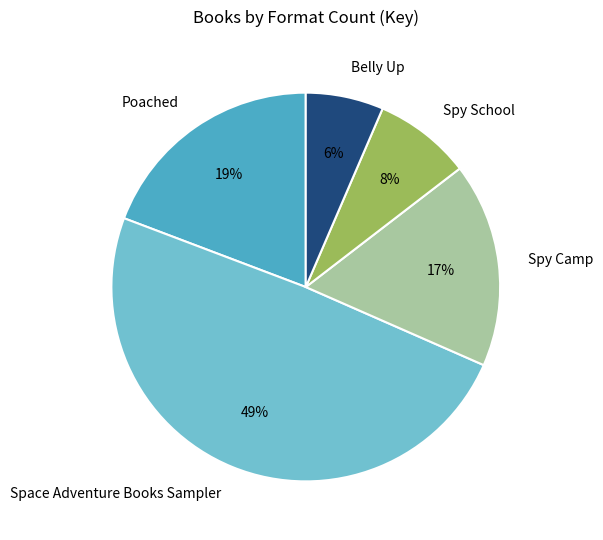

Which has a higher value, Spy Camp or Space Adventure Books Sampler?

Space Adventure Books Sampler